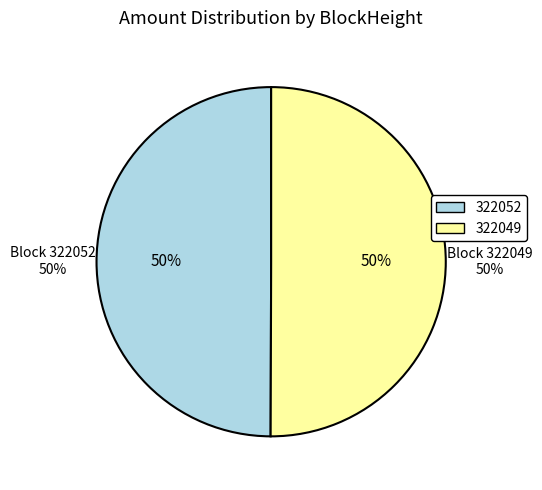

What is the majority slice?

322049